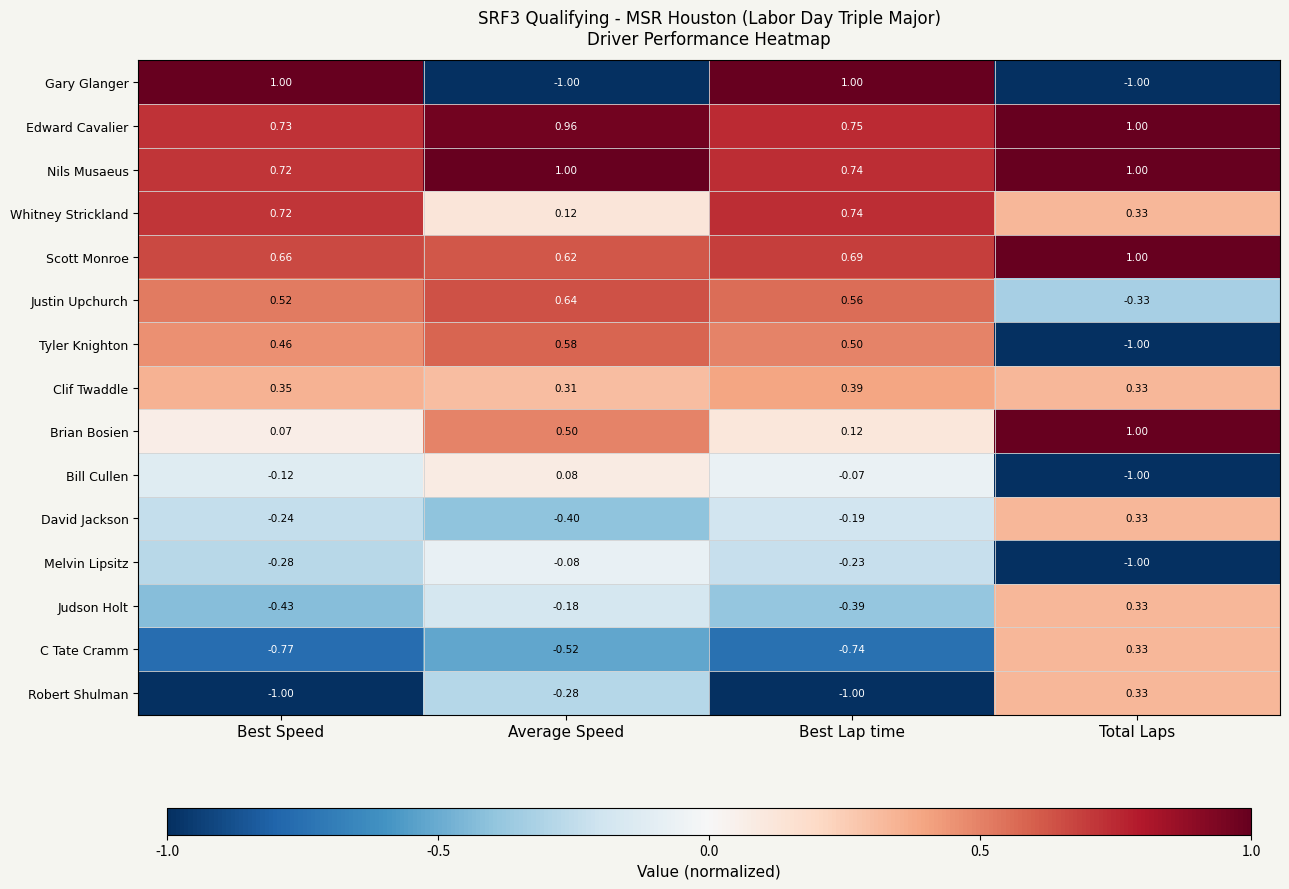

At which label is Melvin Lipsitz closest to 0?

Average Speed